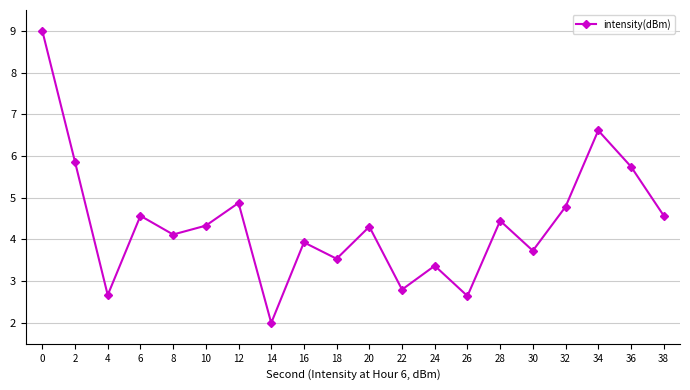

Where is the data nearest to the value 5?

12